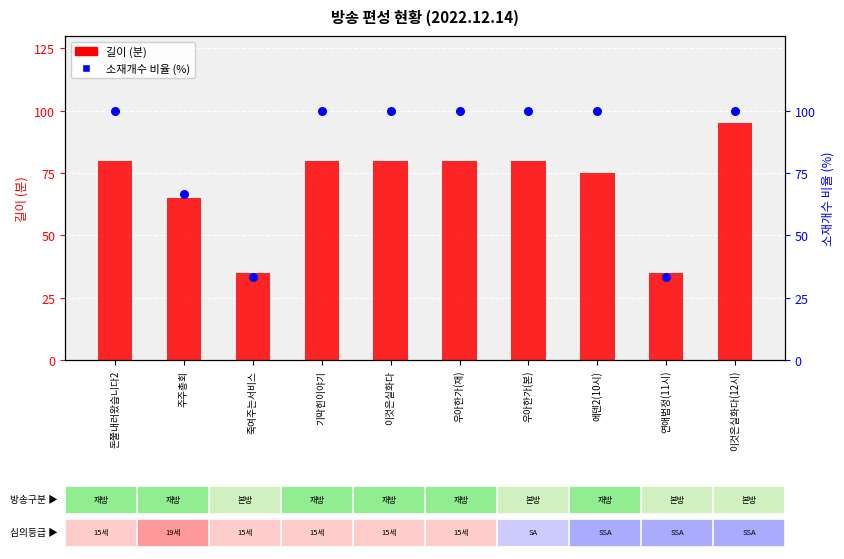

What are all the series names shown in the legend?

길이(분), 소재개수 비율(%)